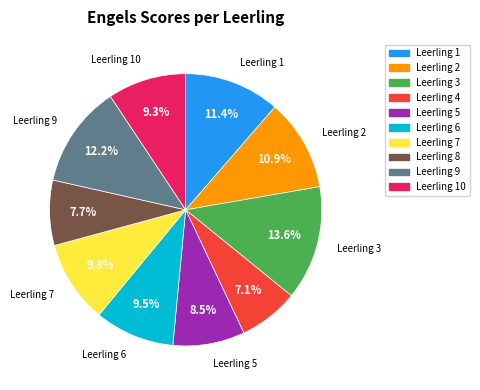

Does any single category account for the majority?

No